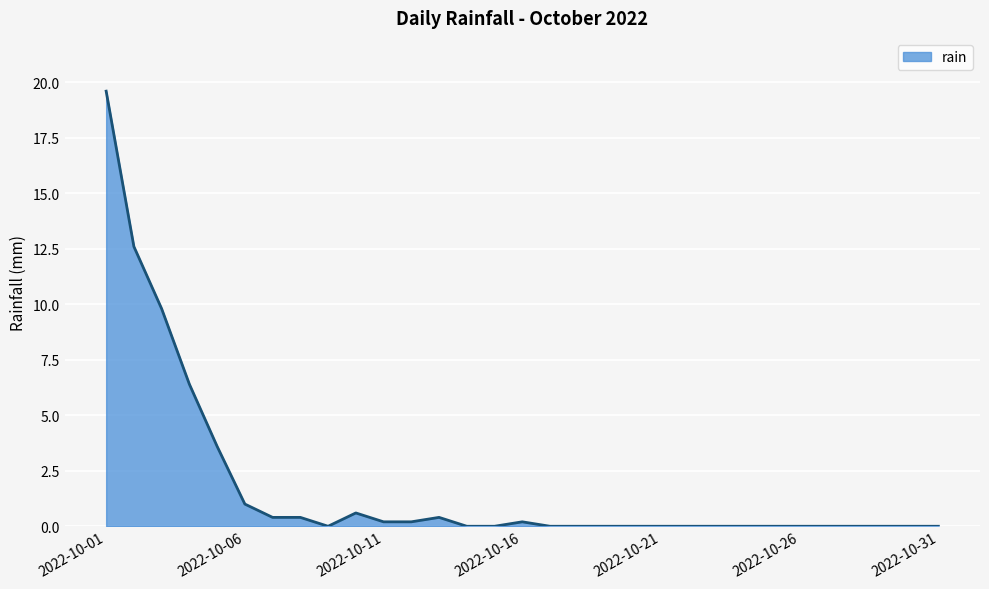

How many categories are shown in the chart?

31